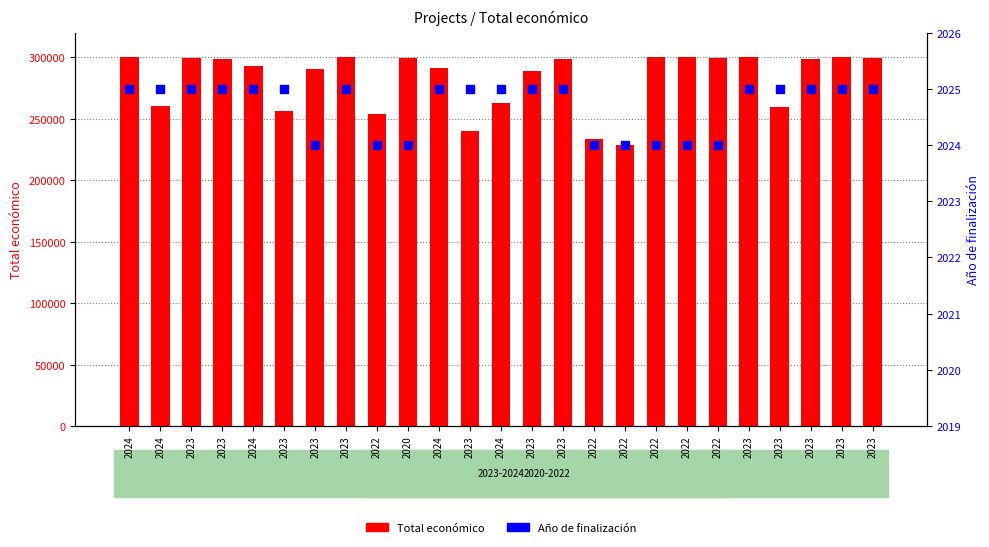

Which series reaches the maximum Y coordinate?

Total económico